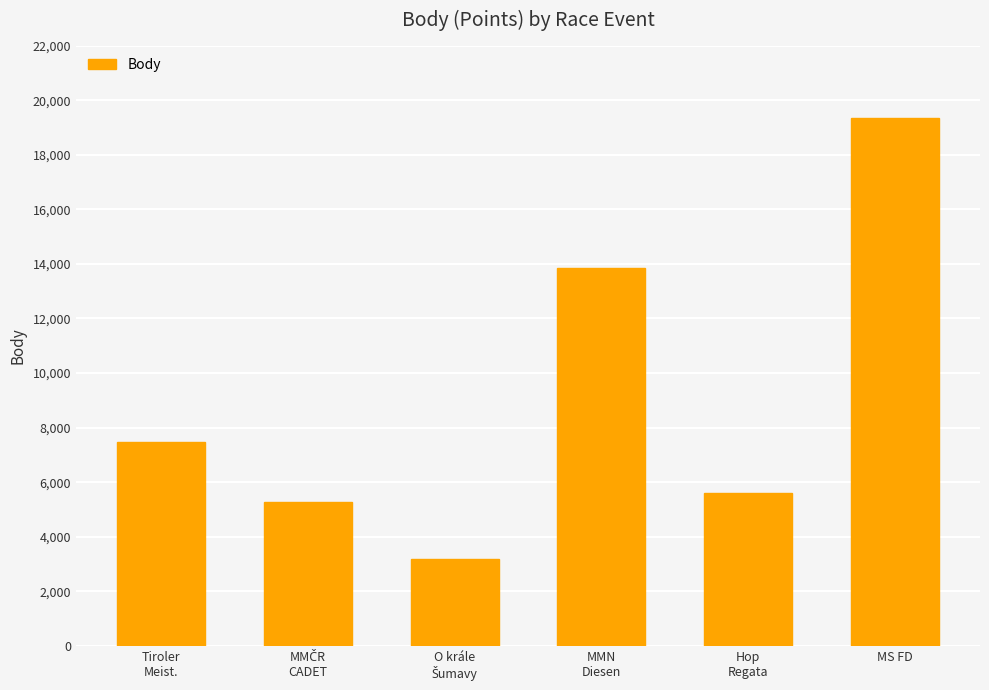

What is the value of the 4th bar from the left?

13864